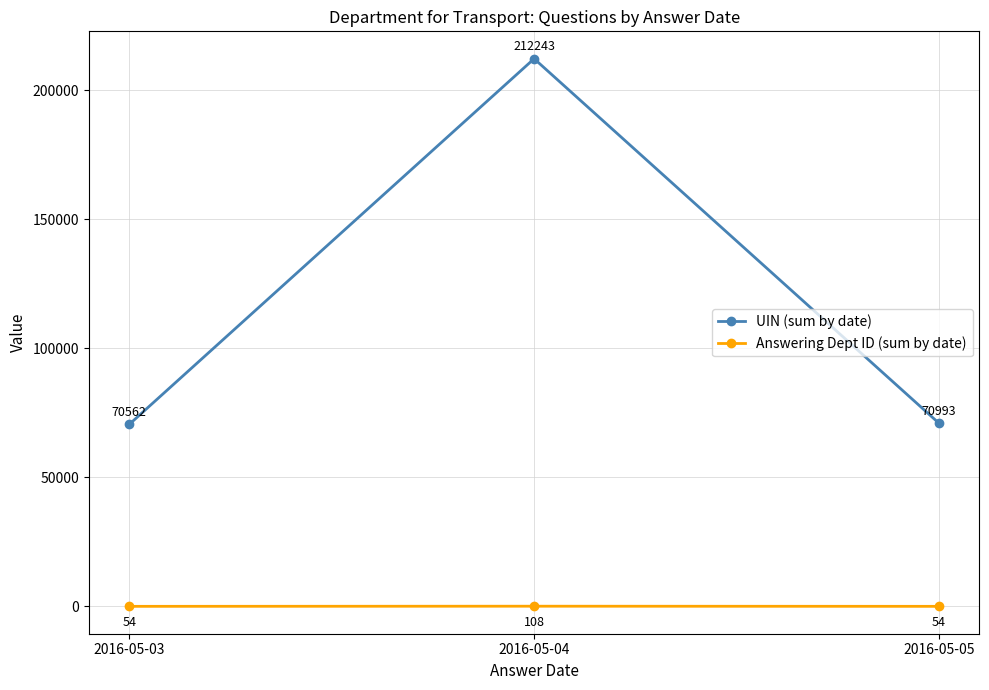

Reading left to right, extract all data points from this chart.

UIN (sum by date): 70562	212243	70993
Answering Dept ID (sum by date): 54	108	54